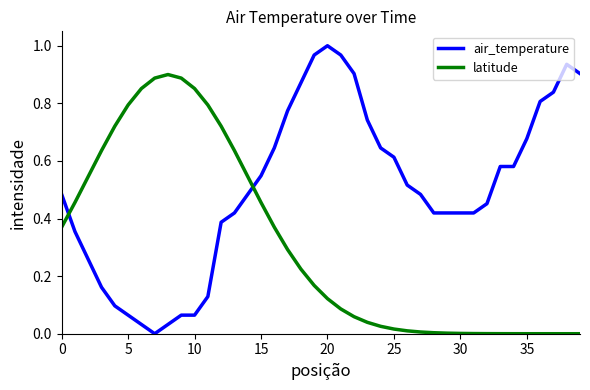

Rank the series by their average value, from highest to lowest.

air_temperature, latitude